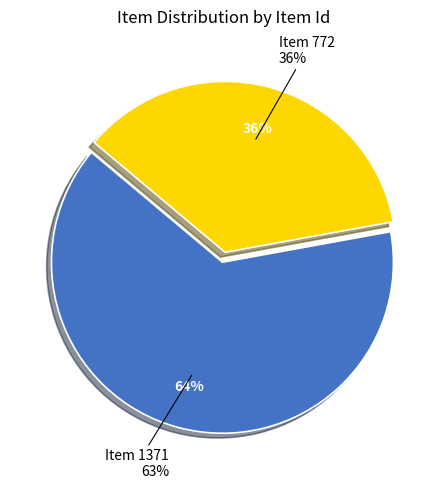

What is the change in value from Item 1371 to Item 772?

-599